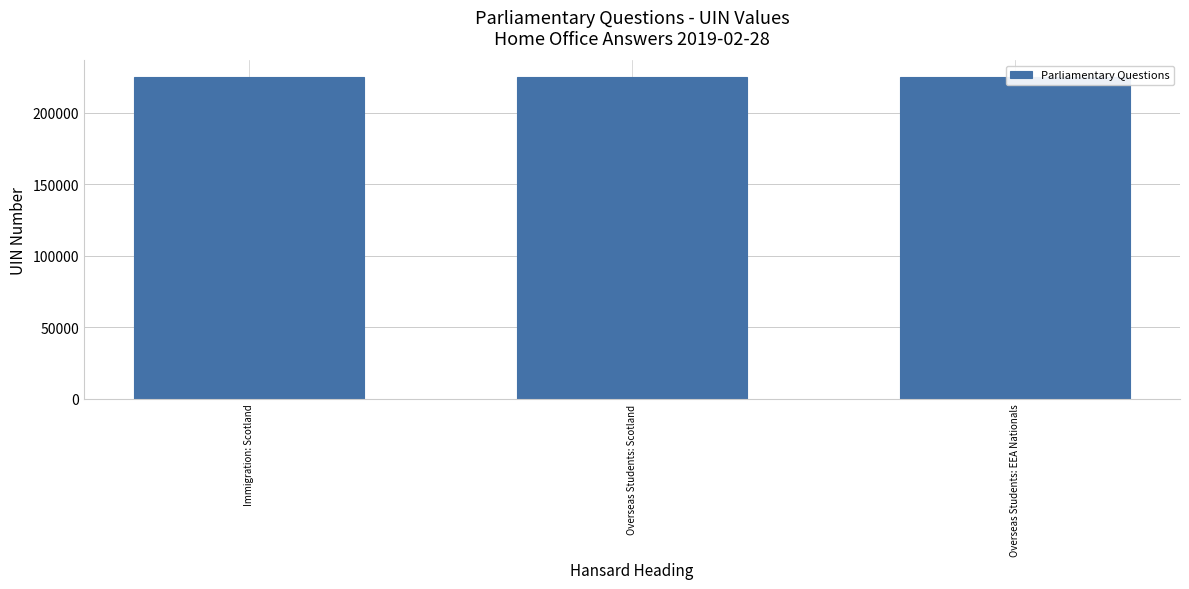

Count the values in the range 225477 to 225479.

3